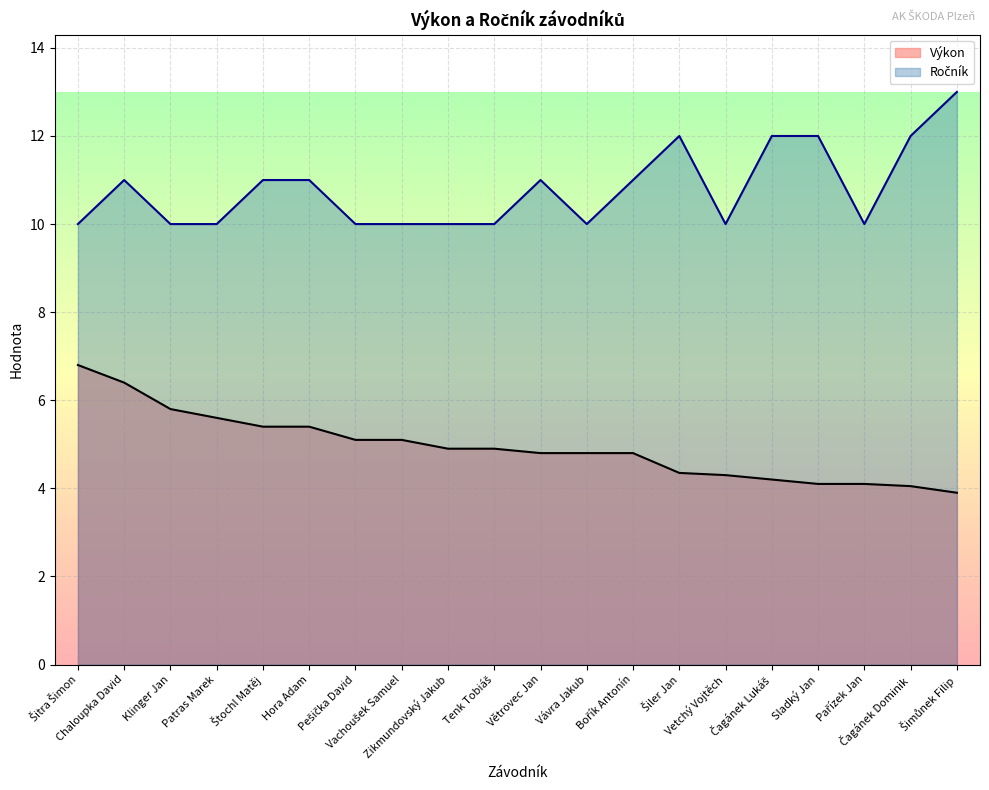

What is the average value of the Ročník series?

10.8